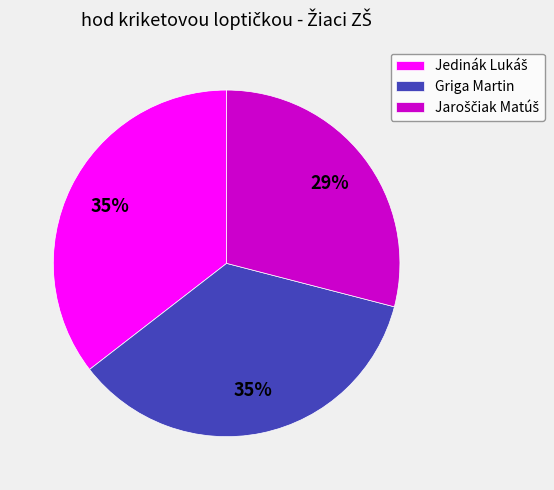

What percentage is the Griga Martin slice, to the nearest percent?

35%